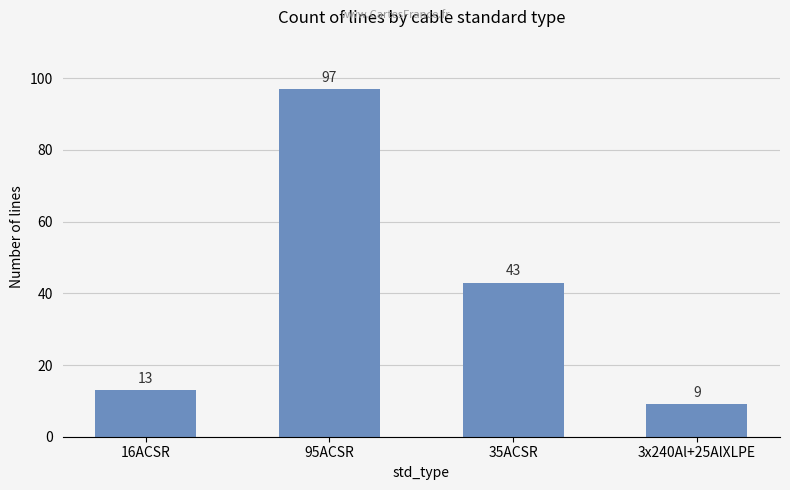

Which has a higher value, 3x240Al+25AlXLPE or 16ACSR?

16ACSR